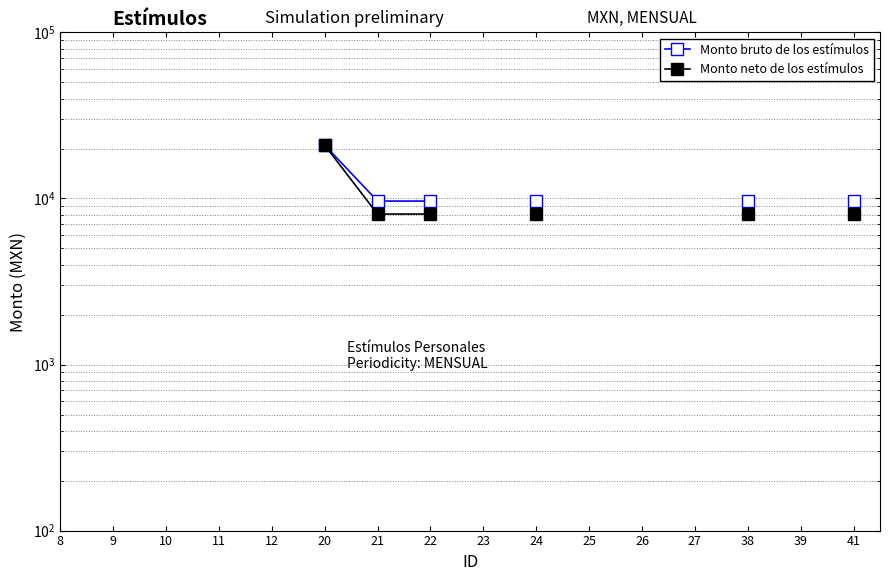

What are all the series names shown in the legend?

Monto bruto de los estímulos, Monto neto de los estímulos